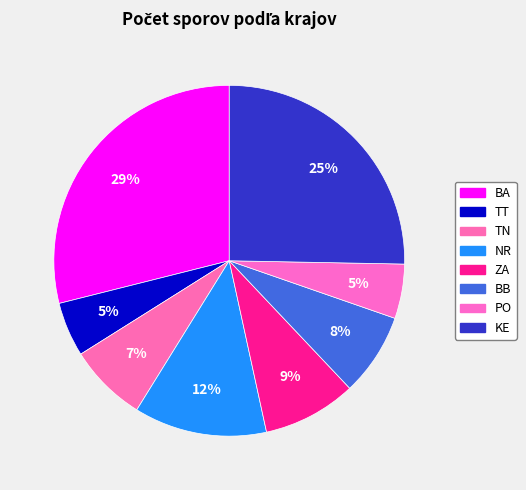

True or false: PO accounts for 5% of the total.

True